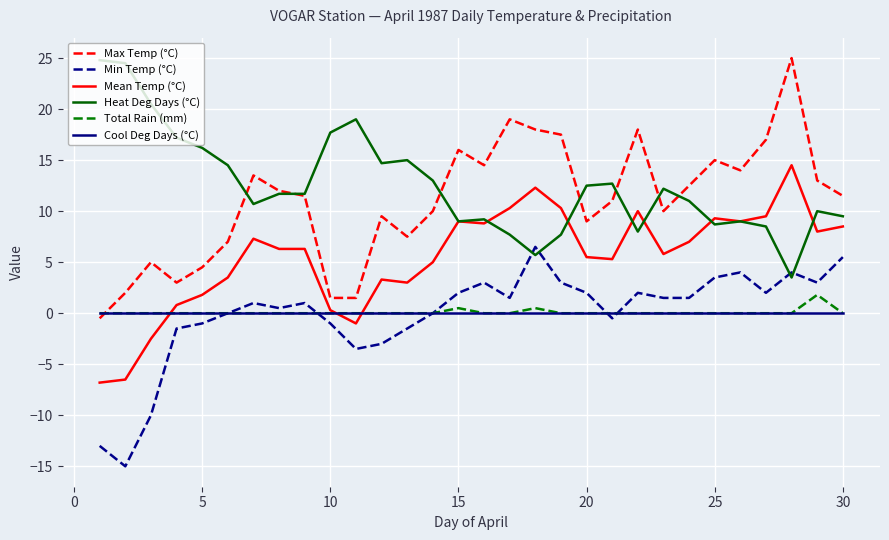

Which series has the widest spread of values?

Max Temp (°C)